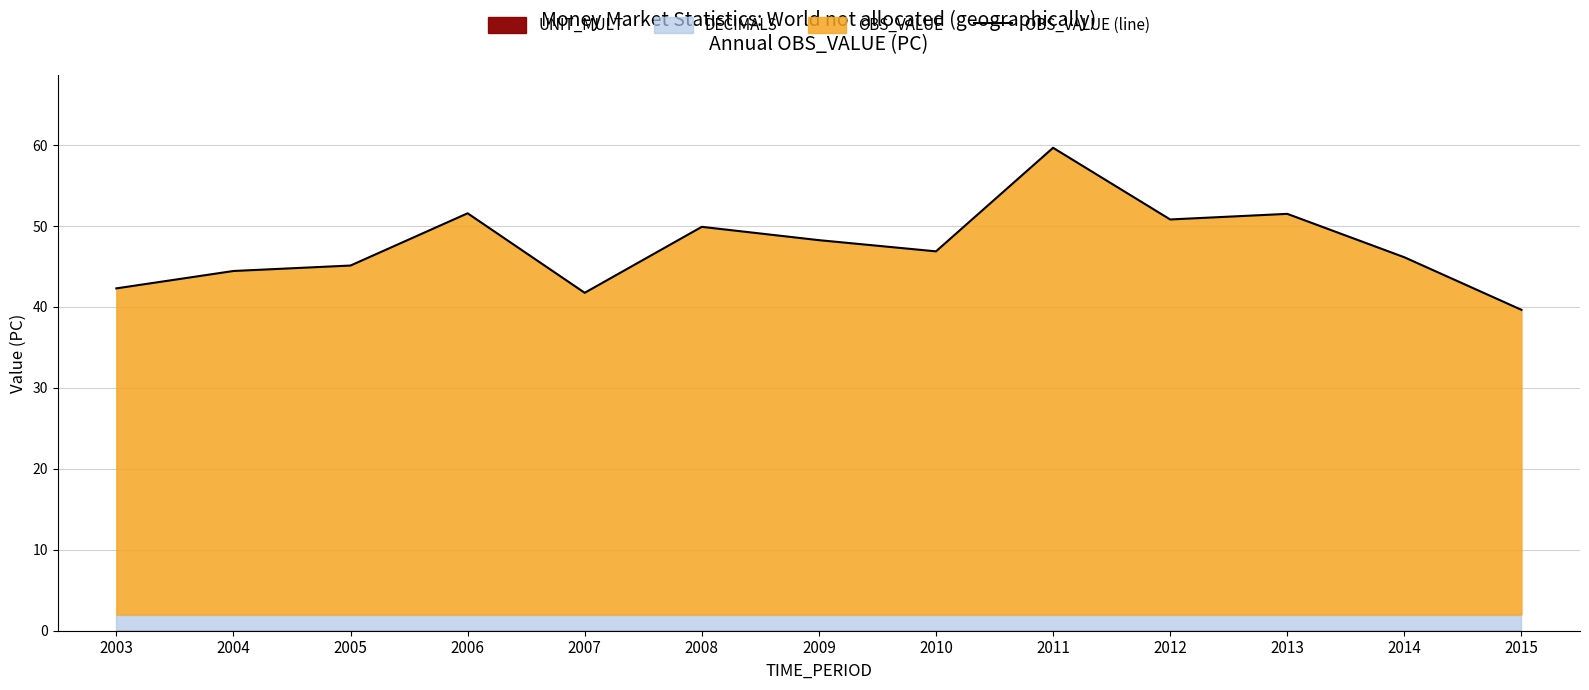

The value at 2004 is 12.6. True or false?

False